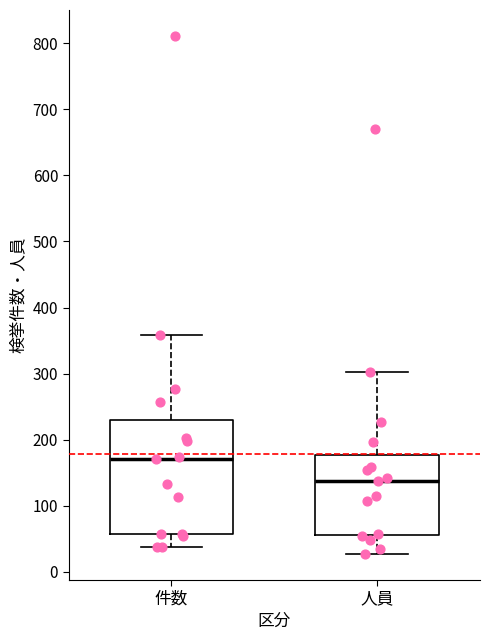

Reading left to right, transcribe this box plot: for each box, give where its median line is, the range the box spans, and where its two whiskers end, as read against the y-axis. The values are not printed on the chart, so give them approximately, as read against the axis.

件数: median 170, box 60 to 230, whiskers 40 to 360
人員: median 140, box 60 to 180, whiskers 30 to 300